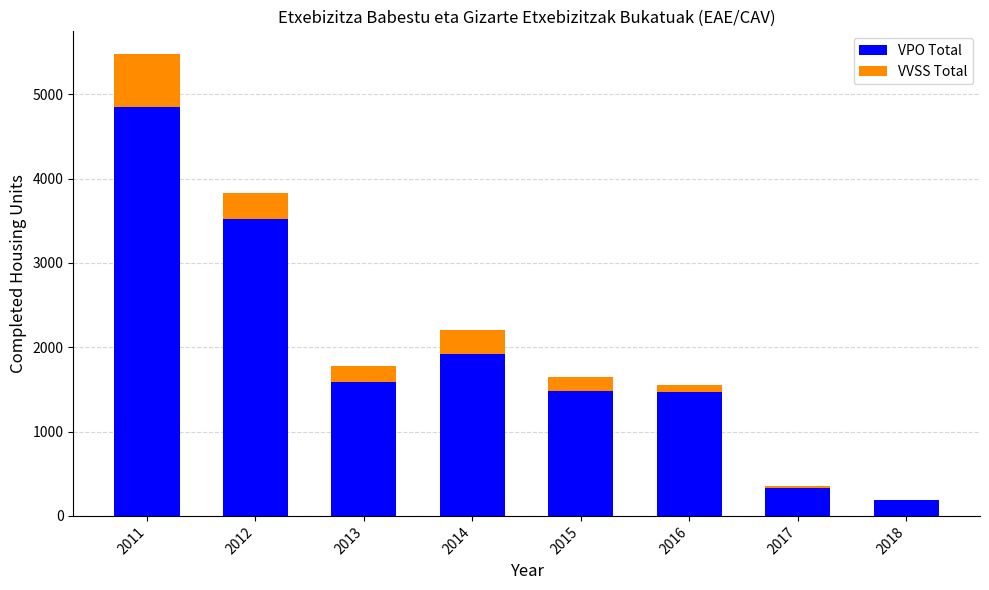

What is the total value across all series at 2013?

1772